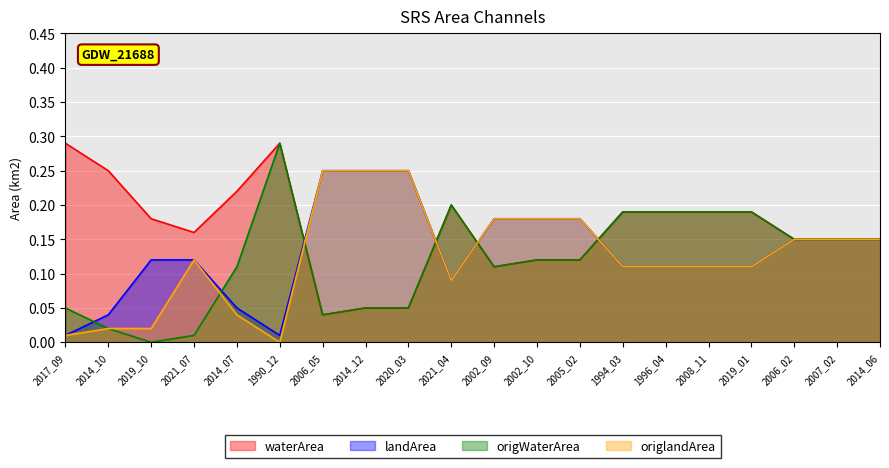

Reading left to right, what are all the values shown in this chart?

waterArea: 2017_09=0.3	2014_10=0.2	2019_10=0.2	2021_07=0.2	2014_07=0.2	1990_12=0.3	2006_05=0.0	2014_12=0.1	2020_03=0.1	2021_04=0.2	2002_09=0.1	2002_10=0.1	2005_02=0.1	1994_03=0.2	1996_04=0.2	2008_11=0.2	2019_01=0.2	2006_02=0.1	2007_02=0.1	2014_06=0.1
landArea: 2017_09=0.0	2014_10=0.0	2019_10=0.1	2021_07=0.1	2014_07=0.1	1990_12=0.0	2006_05=0.2	2014_12=0.2	2020_03=0.2	2021_04=0.1	2002_09=0.2	2002_10=0.2	2005_02=0.2	1994_03=0.1	1996_04=0.1	2008_11=0.1	2019_01=0.1	2006_02=0.1	2007_02=0.1	2014_06=0.1
origWaterArea: 2017_09=0.1	2014_10=0.0	2019_10=0.0	2021_07=0.0	2014_07=0.1	1990_12=0.3	2006_05=0.0	2014_12=0.1	2020_03=0.1	2021_04=0.2	2002_09=0.1	2002_10=0.1	2005_02=0.1	1994_03=0.2	1996_04=0.2	2008_11=0.2	2019_01=0.2	2006_02=0.1	2007_02=0.1	2014_06=0.1
origlandArea: 2017_09=0.0	2014_10=0.0	2019_10=0.0	2021_07=0.1	2014_07=0.0	1990_12=0.0	2006_05=0.2	2014_12=0.2	2020_03=0.2	2021_04=0.1	2002_09=0.2	2002_10=0.2	2005_02=0.2	1994_03=0.1	1996_04=0.1	2008_11=0.1	2019_01=0.1	2006_02=0.1	2007_02=0.1	2014_06=0.1